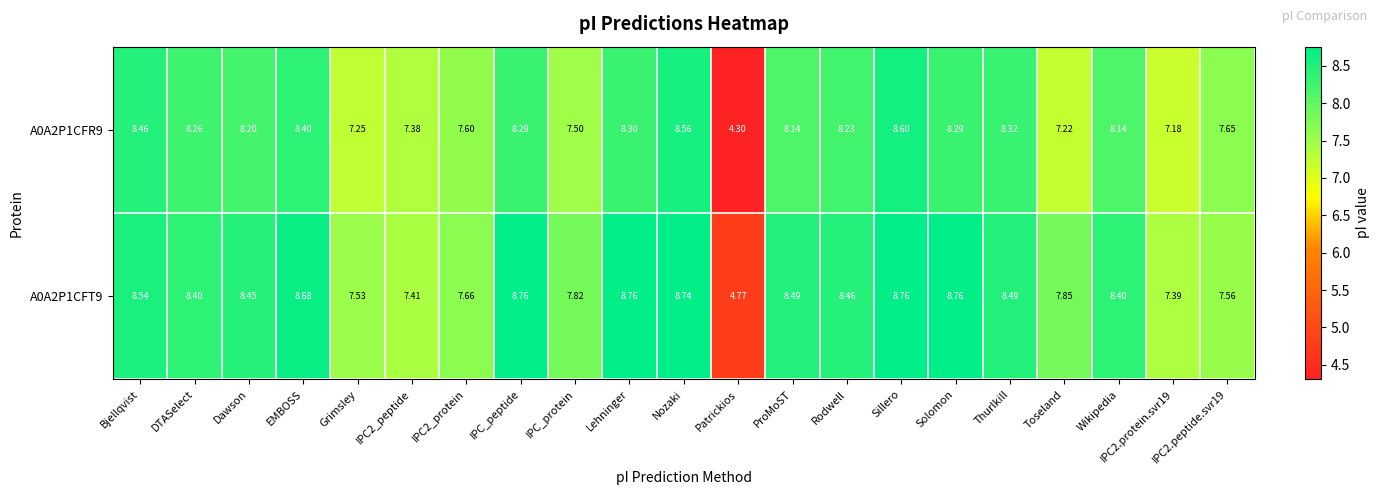

Is the value of A0A2P1CFR9 at Lehninger greater than the value of A0A2P1CFT9 at Grimsley?

Yes